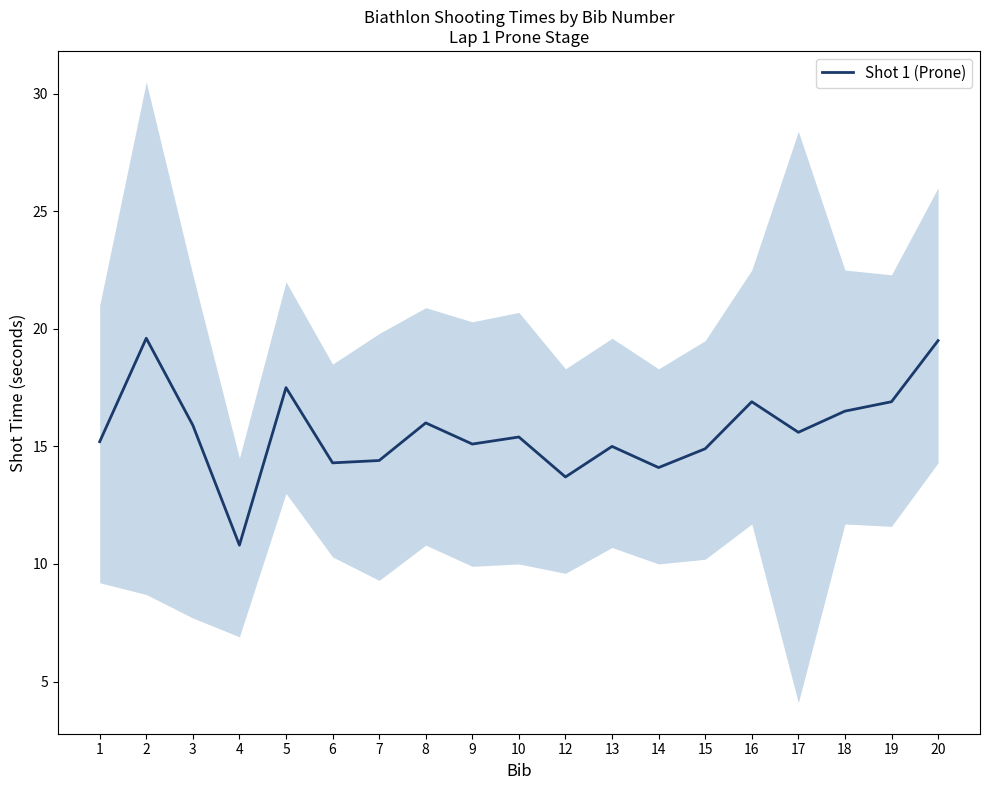

What is the approximate value at 5?

17.5